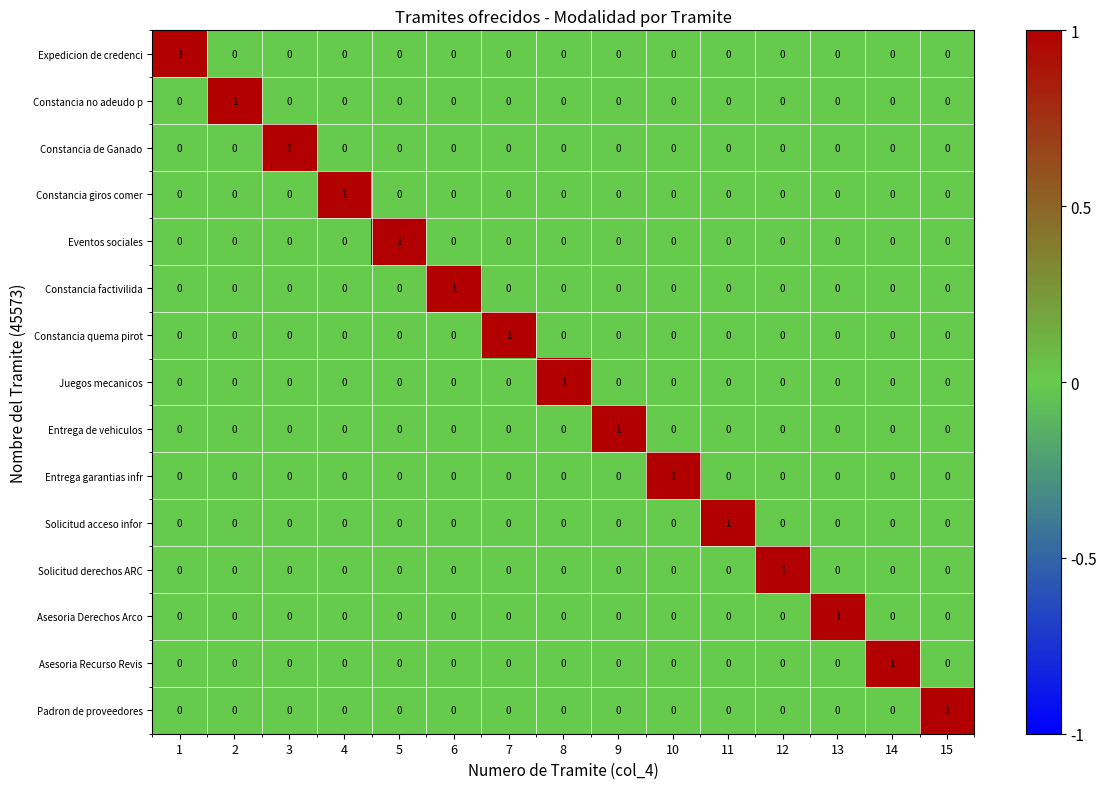

Is the value of Padron de proveedores at 2 greater than the value of Entrega de vehiculos at 9?

No